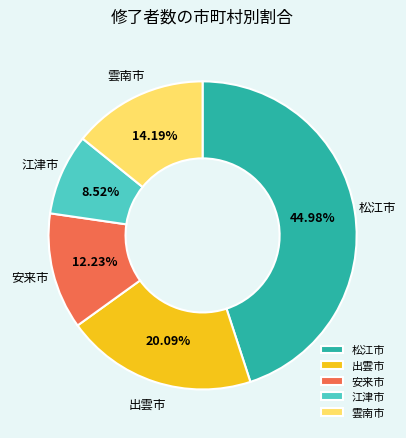

Is there a majority slice in this chart?

No